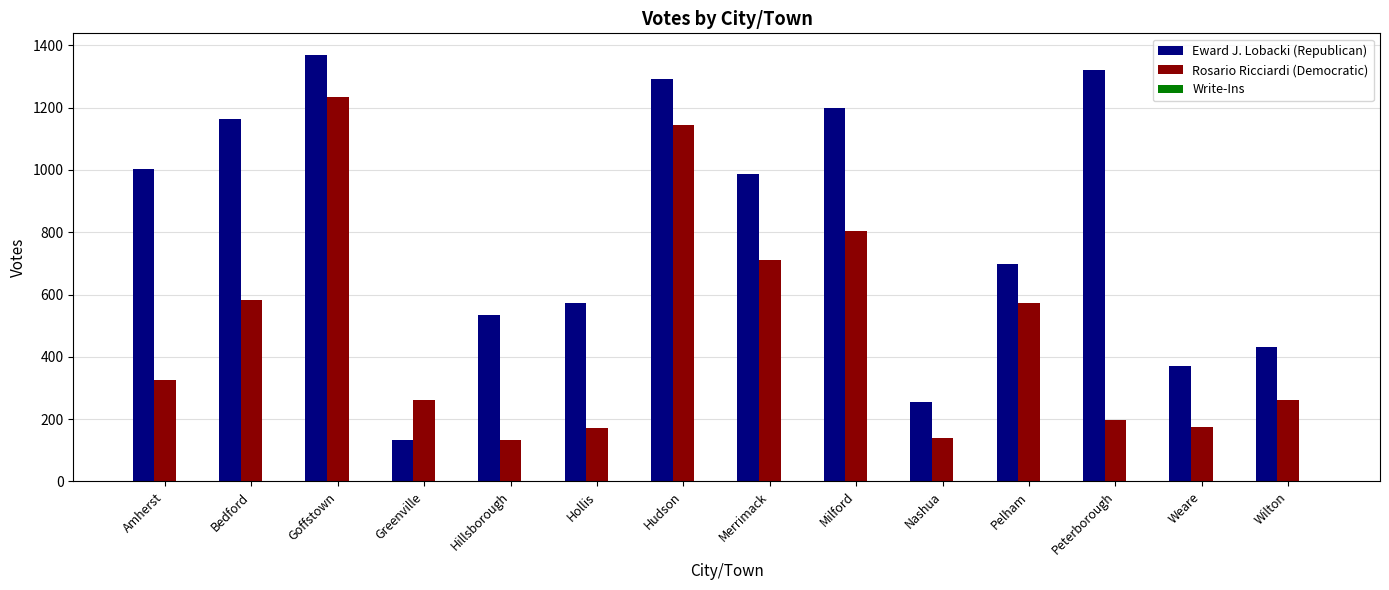

List the series in order of their overall mean, lowest first.

Rosario Ricciardi (Democratic), Eward J. Lobacki (Republican)